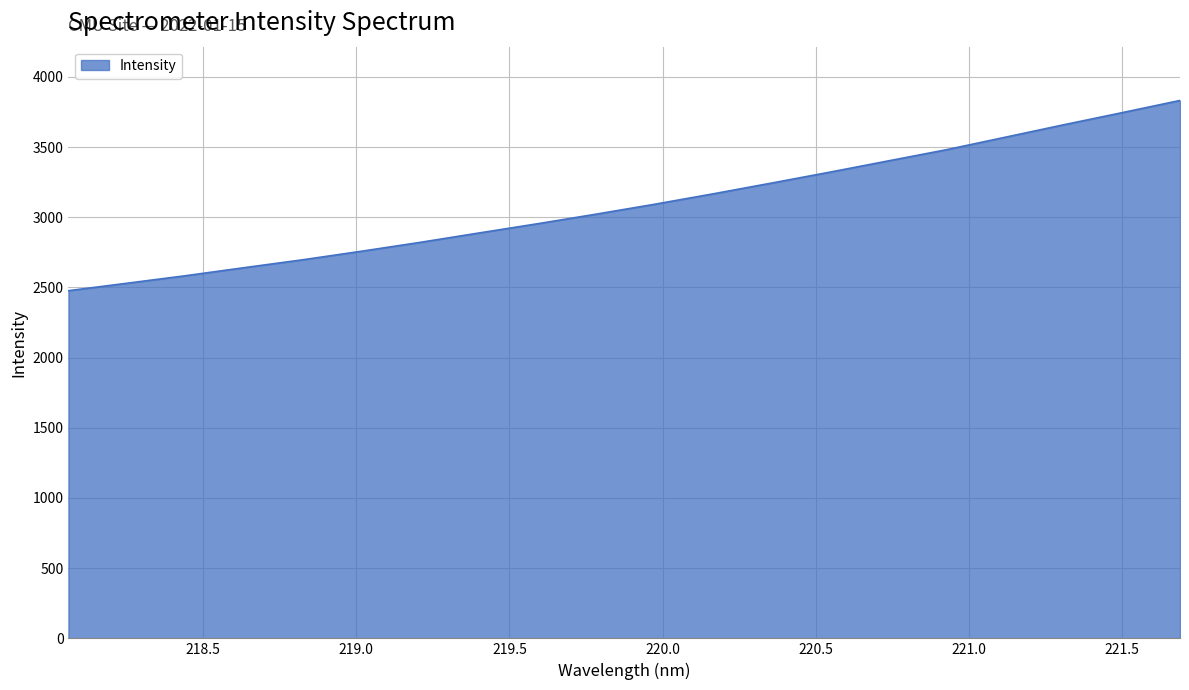

How many lines are shown in the chart?

1